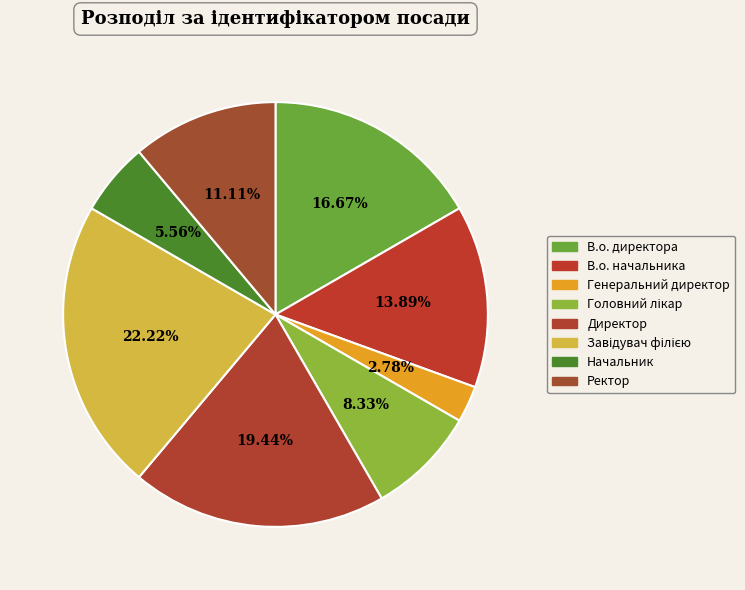

Between Ректор and Директор, which is larger?

Директор